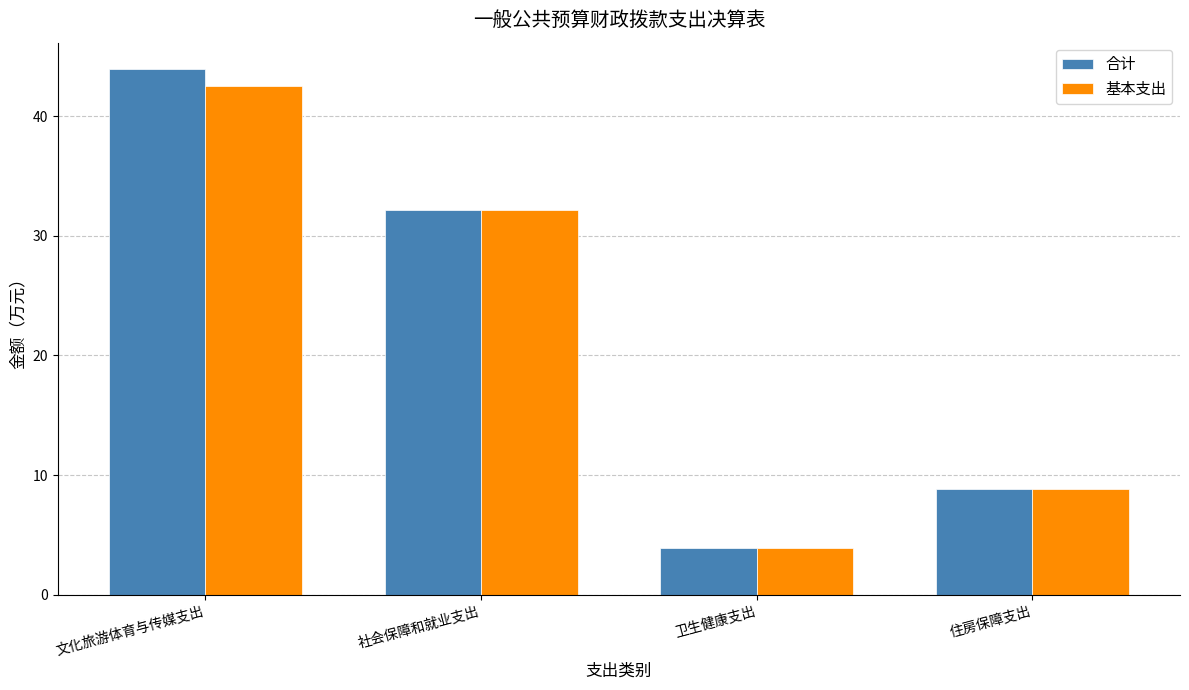

What is the difference between the maximum and minimum values in the 基本支出 series?

38.7